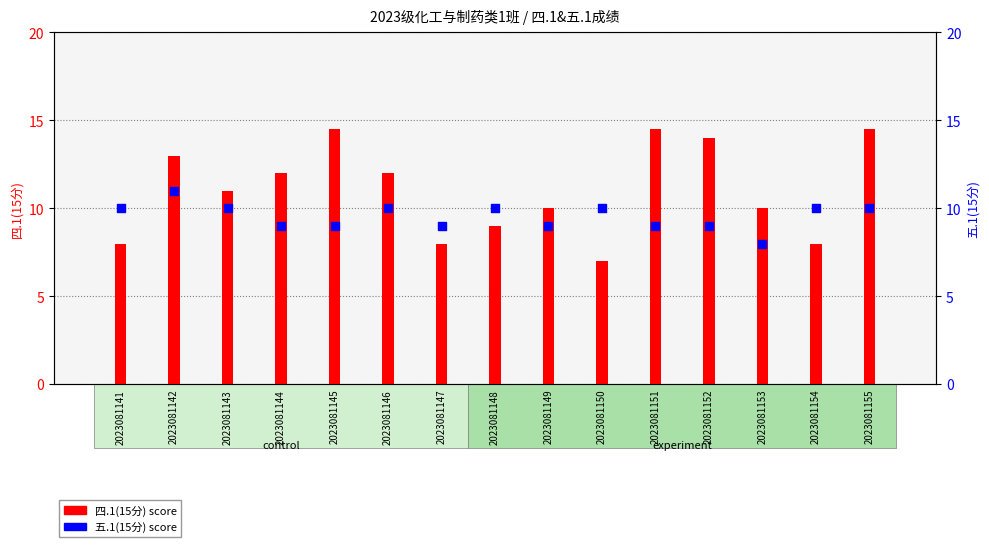

At how many categories does at least one series exceed 11?

7